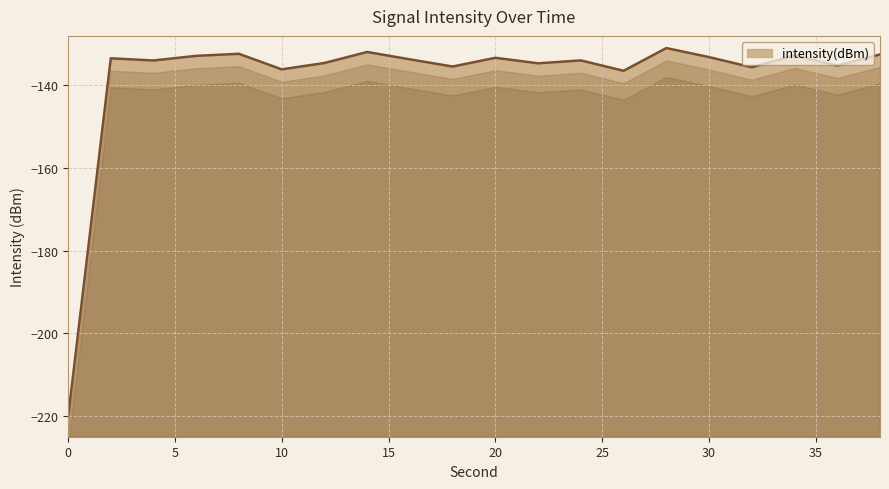

How many lines are shown in the chart?

1